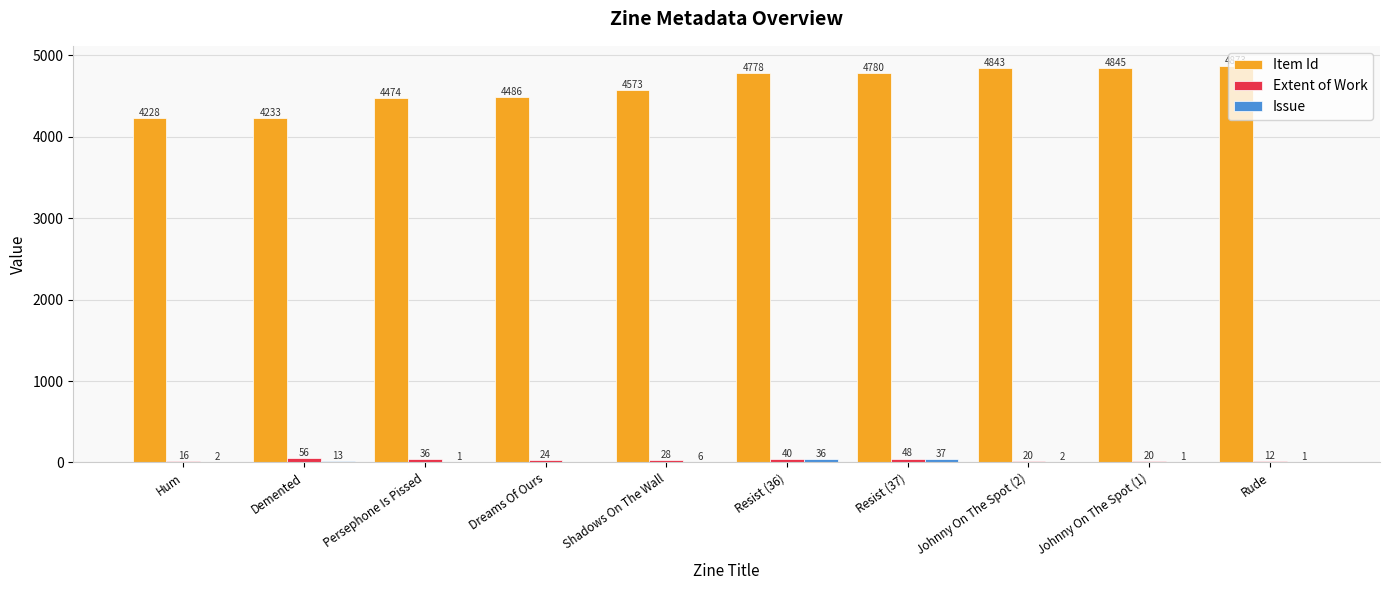

Between Demented and Persephone Is Pissed, which series saw the biggest shift?

Item Id